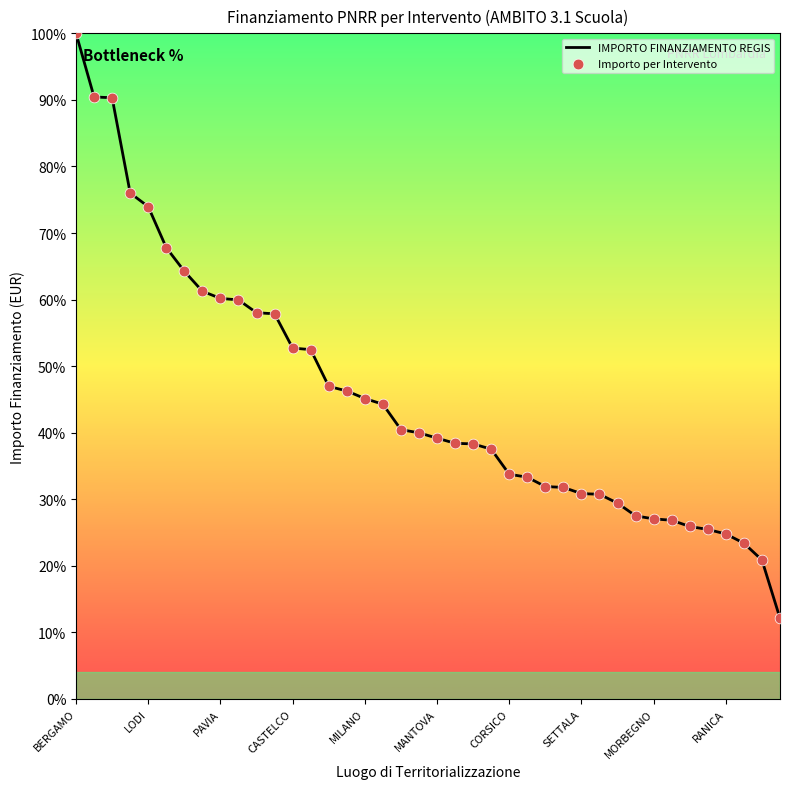

What is the maximum value shown in the chart?

100.0